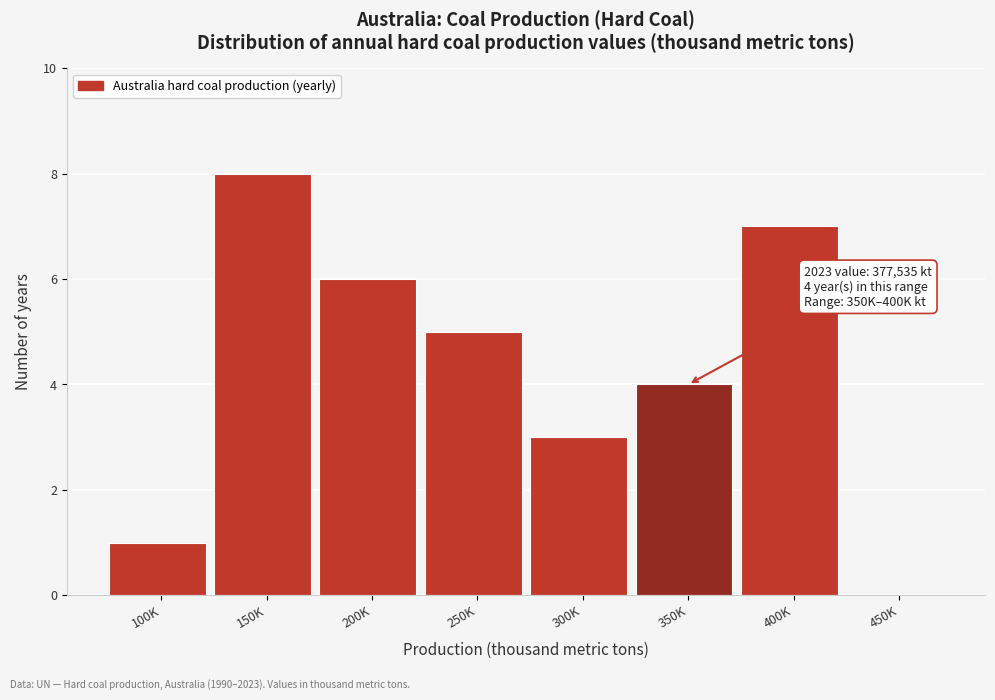

Reading left to right, list all the values displayed in this chart.

100K=1	150K=8	200K=6	250K=5	300K=3	350K=4	400K=7	450K=0